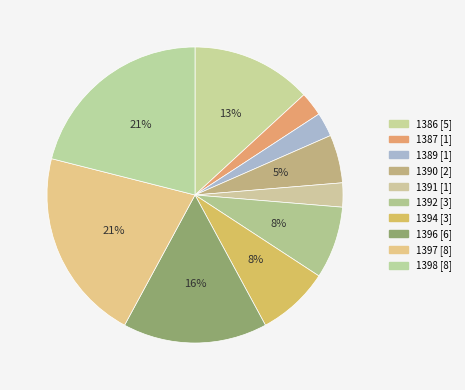

How many segments does this pie chart have?

10